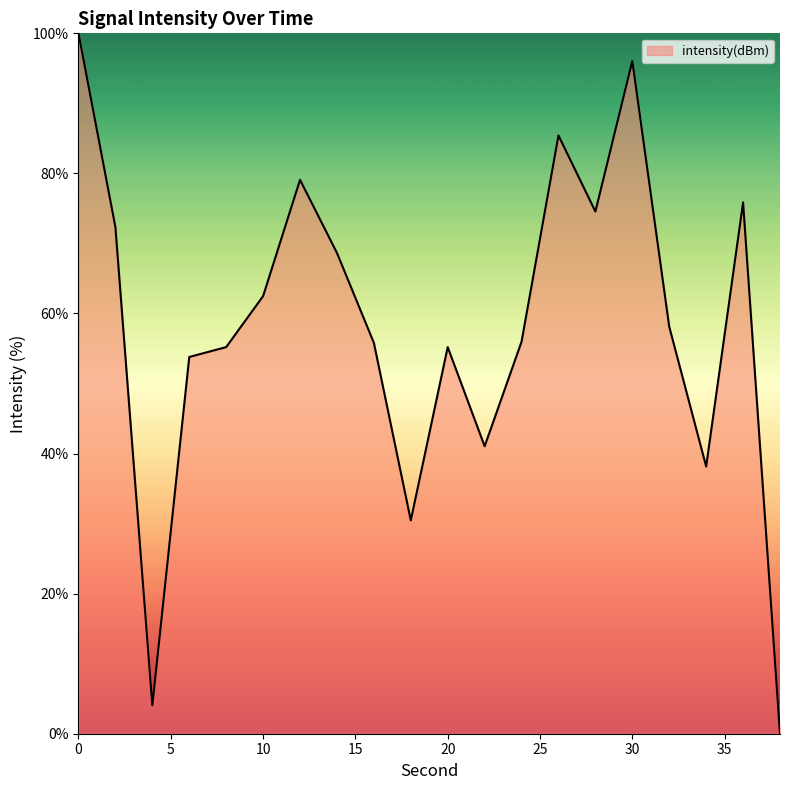

What is the difference between the maximum and minimum values?

100.0